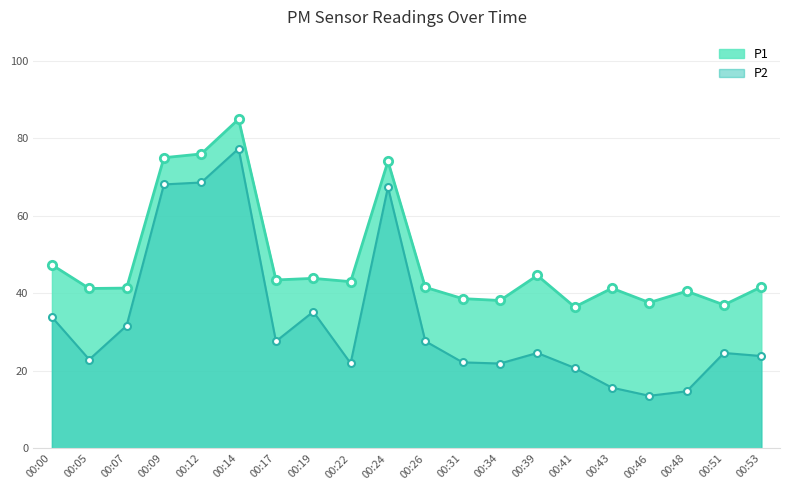

At which category does P2 reach its first local valley?

00:05